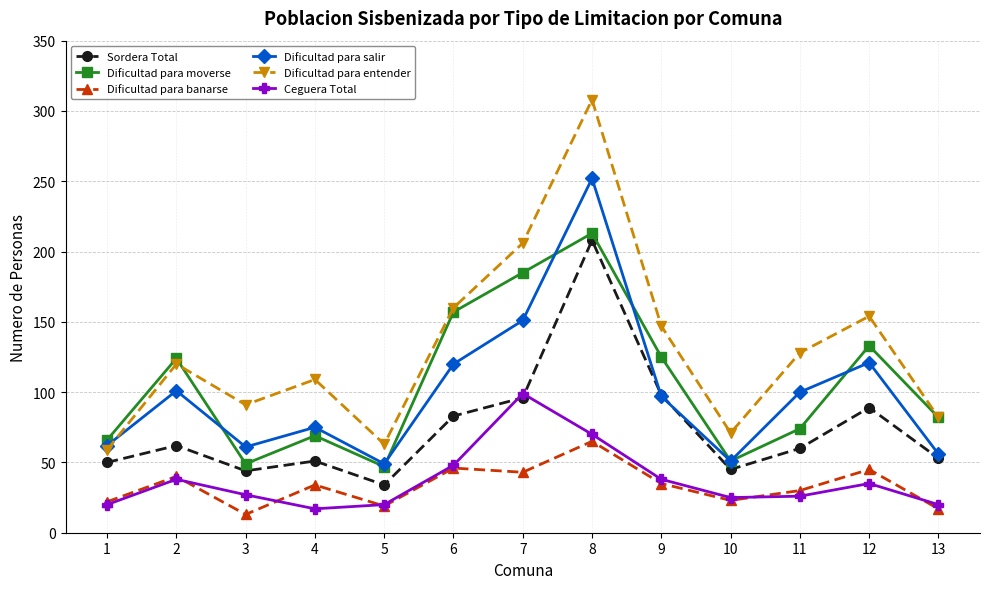

At how many categories does at least one series exceed 142?

5